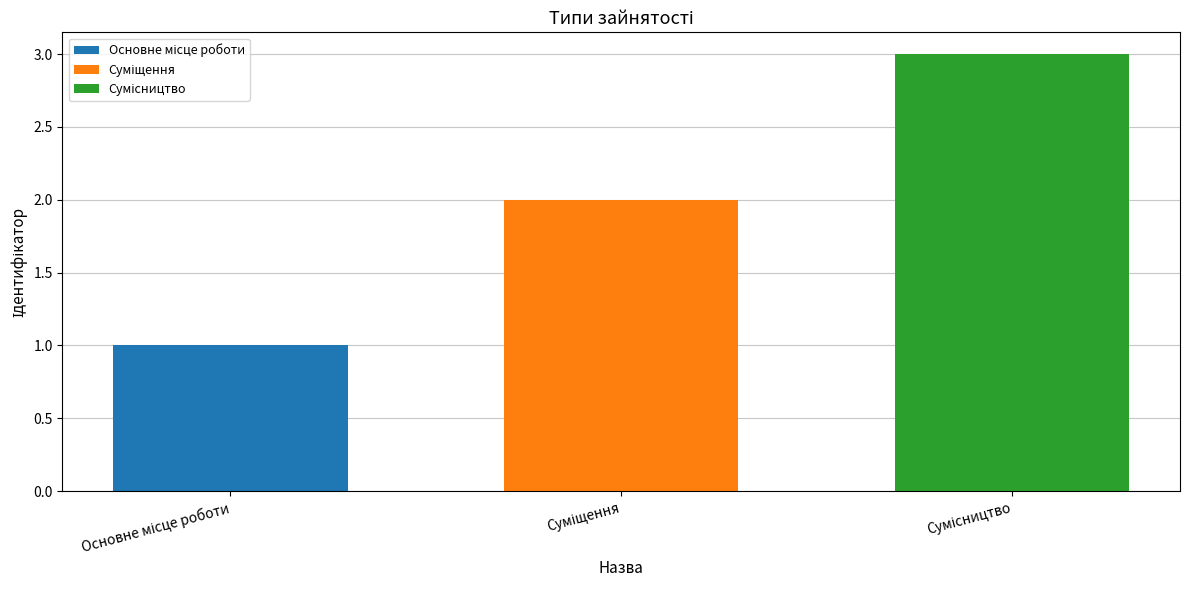

What is the greatest value displayed?

3